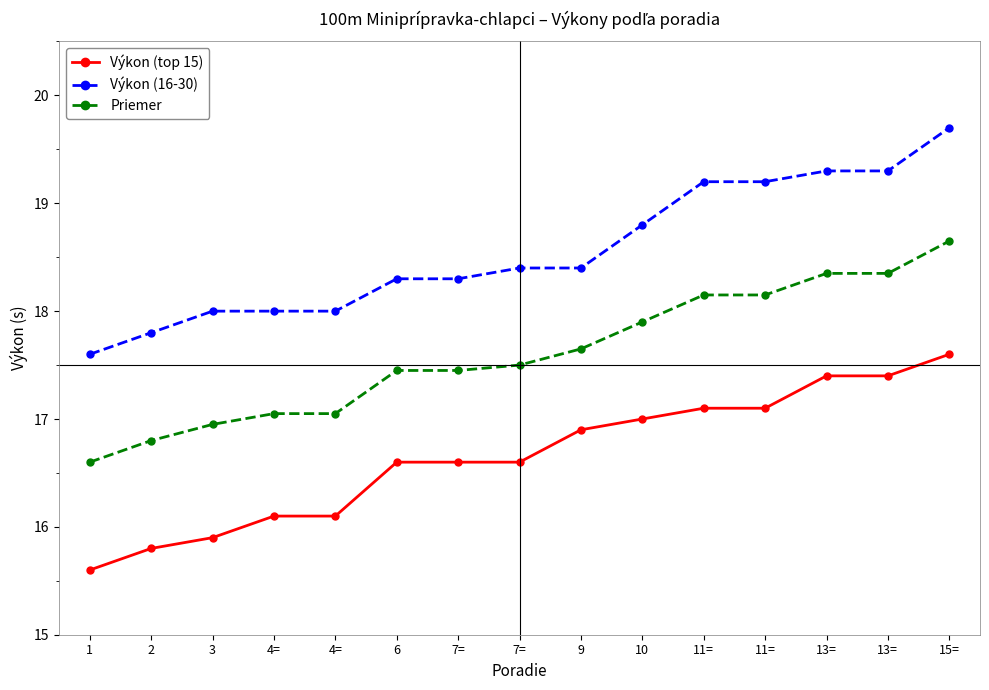

Is this an area chart (filled region under the line)?

No